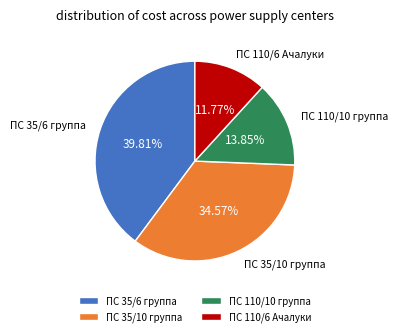

Which slice is the largest?

ПС 35/6 группа